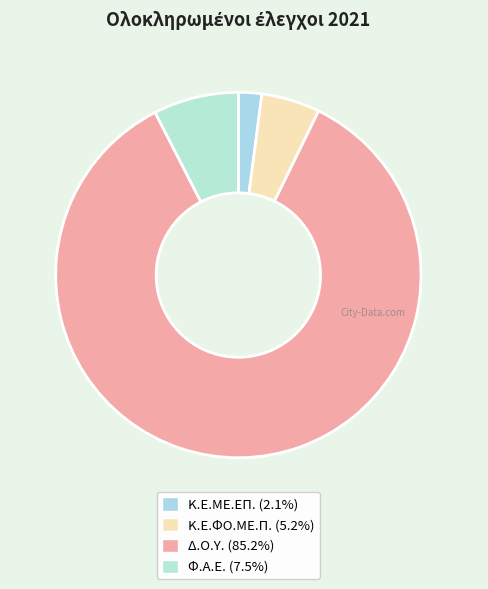

Rank the categories by value from highest to lowest.

Δ.Ο.Υ., Φ.Α.Ε., Κ.Ε.ΦΟ.ΜΕ.Π., Κ.Ε.ΜΕ.ΕΠ.